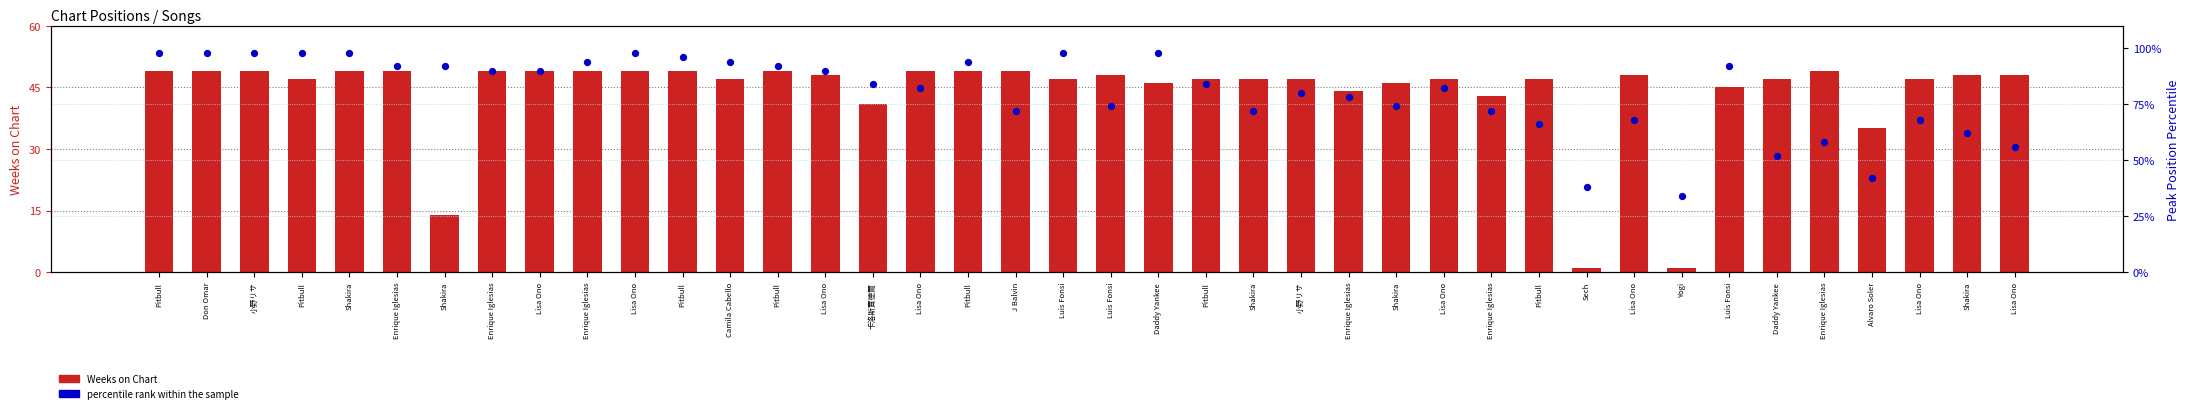

At how many categories does at least one series exceed 88?

19